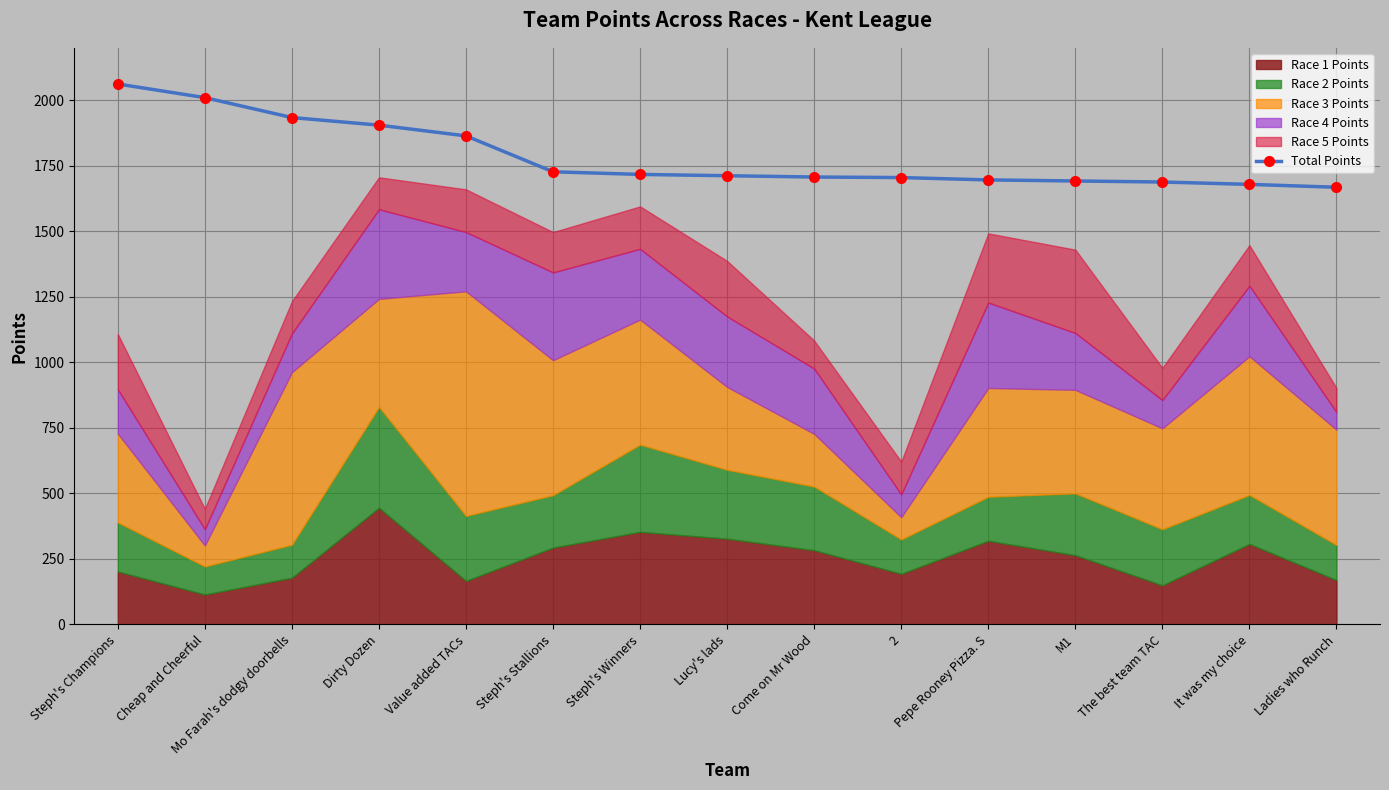

Rank the categories by value from highest to lowest.

Steph's Champions, Cheap and Cheerful, Mo Farah's dodgy doorbells, Dirty Dozen, Value added TACs, Steph's Stallions, Steph's Winners, Lucy's lads, Come on Mr Wood, 2, Pepe Rooney Pizza. S, M1, The best team TAC, It was my choice, Ladies who Runch